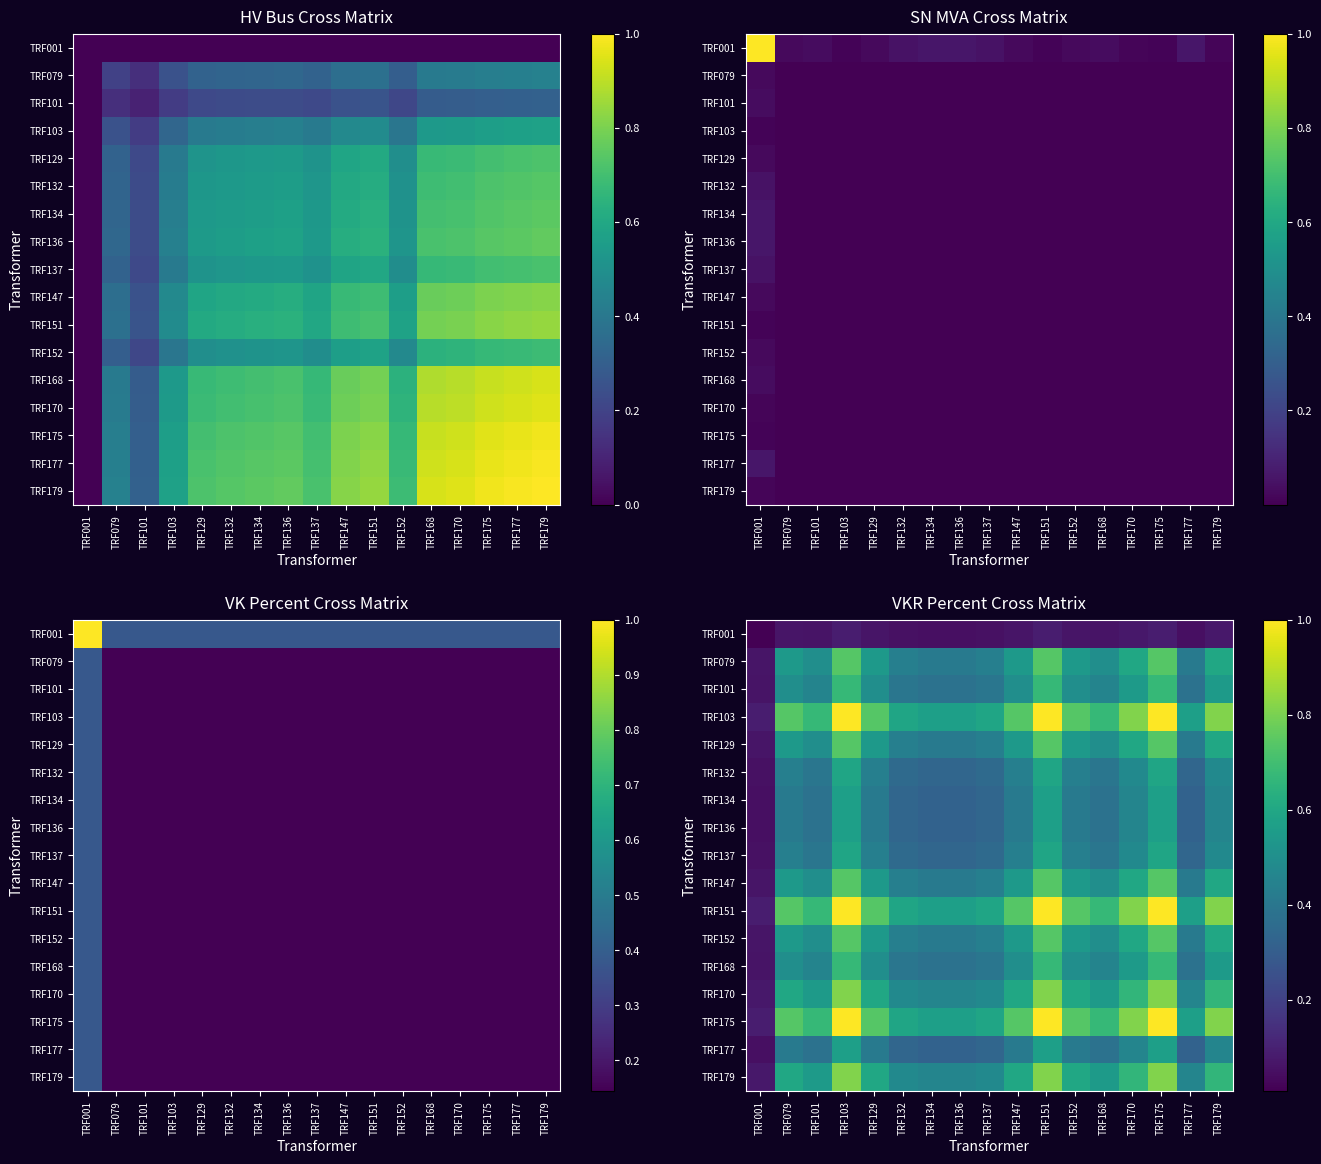

True or false: TRF151 has a value of 0.1 at TRF001.

True